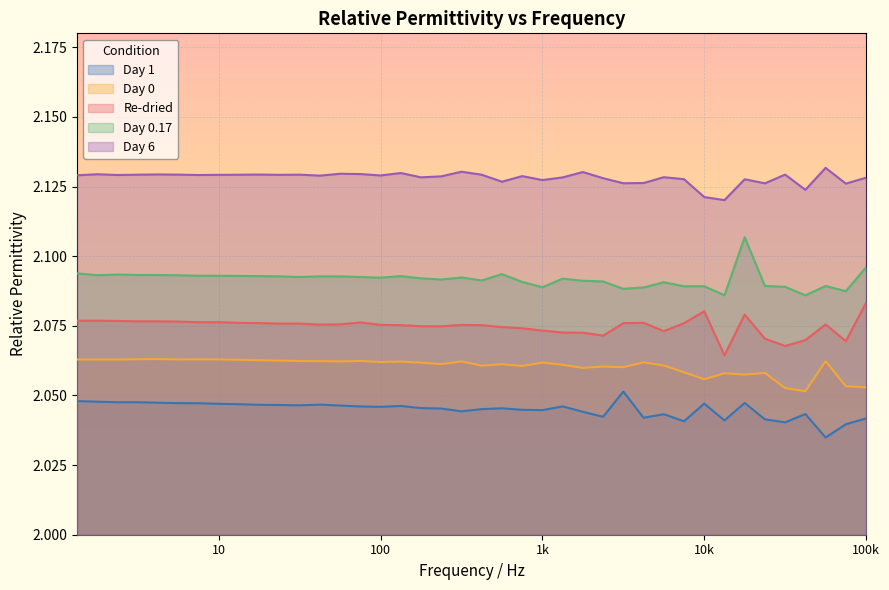

What are all the series names shown in the legend?

Day 1, Day 0, Day 0.17, Re-dried, Day 6